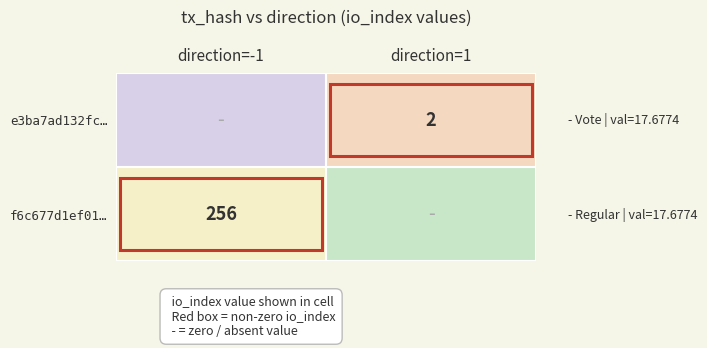

What is the greatest value displayed?

256